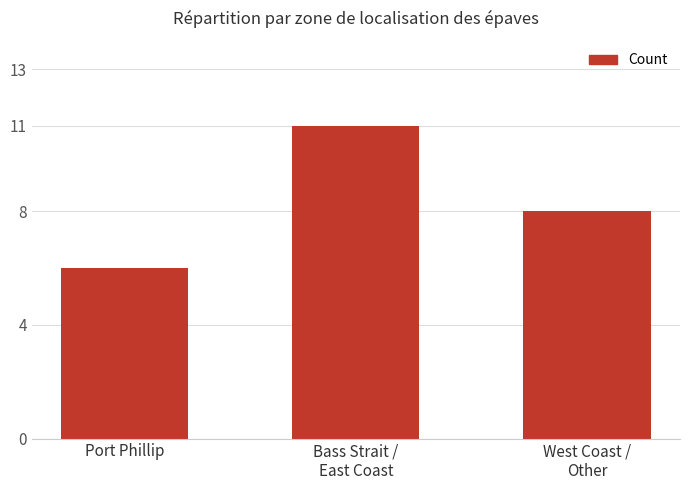

Reading left to right, extract all data points from this chart.

6	11	8